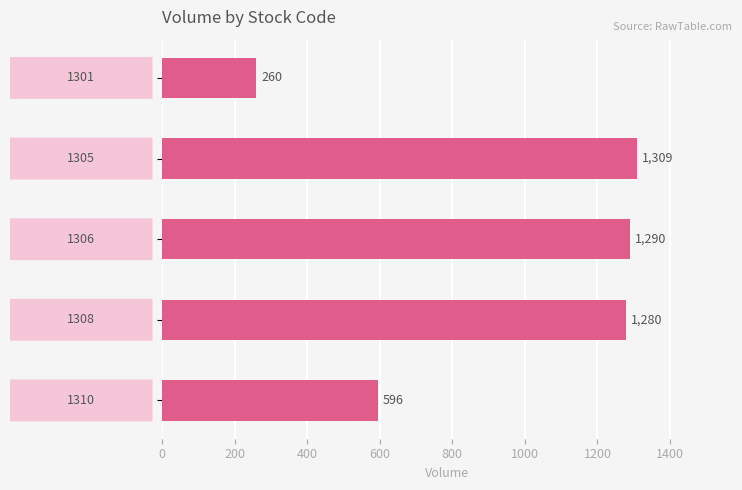

How many data points are less than 1280?

2